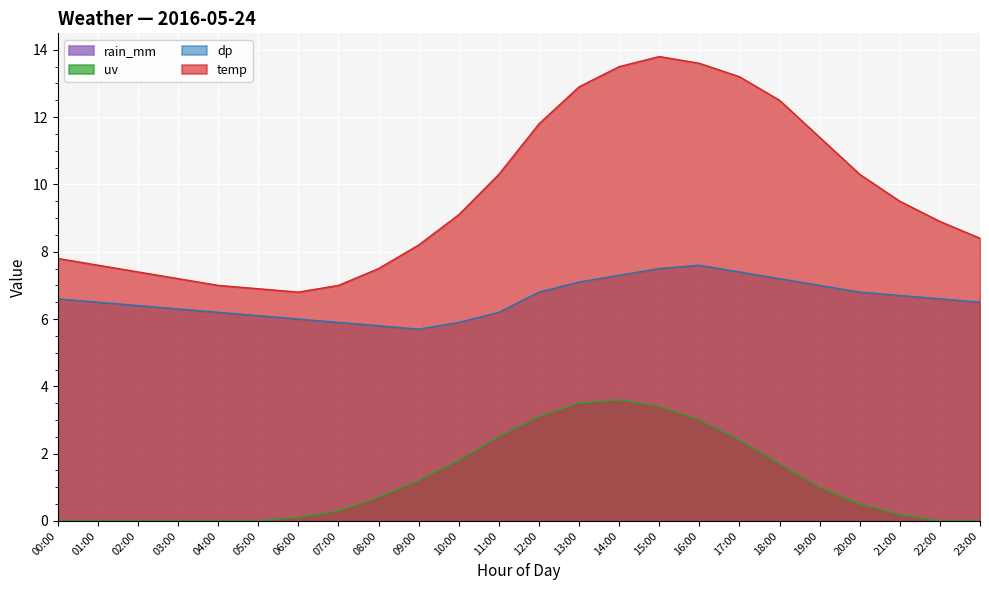

List the labels in order of uv value, largest first.

14:00, 13:00, 15:00, 12:00, 16:00, 11:00, 17:00, 10:00, 18:00, 09:00, 19:00, 08:00, 20:00, 07:00, 21:00, 06:00, 00:00, 01:00, 02:00, 03:00, 04:00, 05:00, 22:00, 23:00